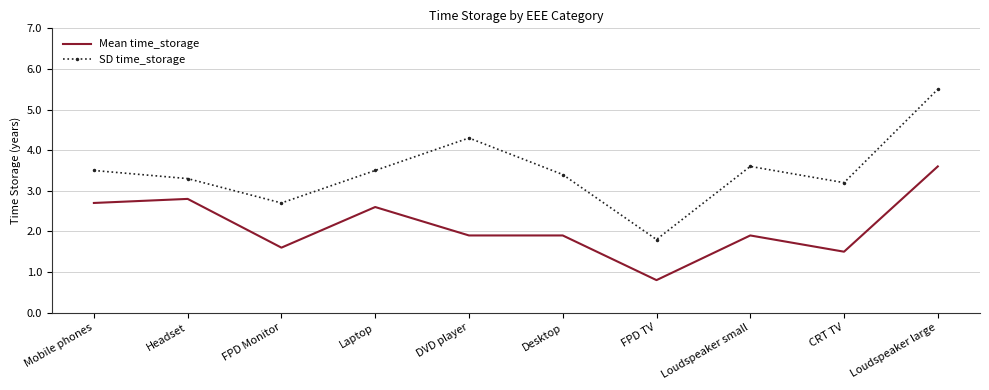

What position from the left is Loudspeaker large?

10